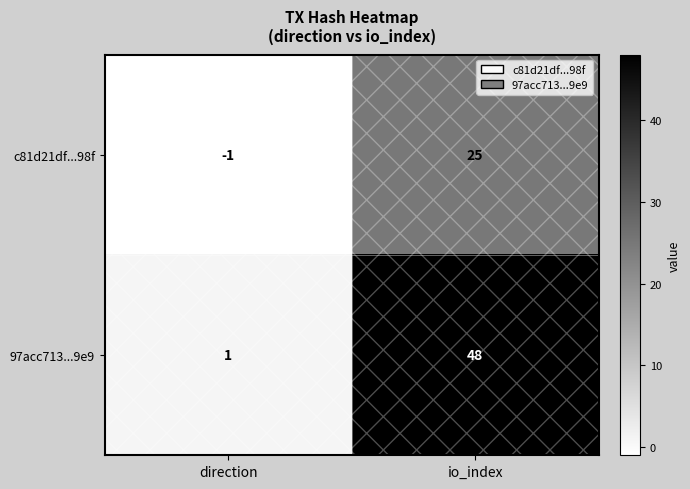

List the series in order of their overall mean, highest first.

97acc713...9e9, c81d21df...98f